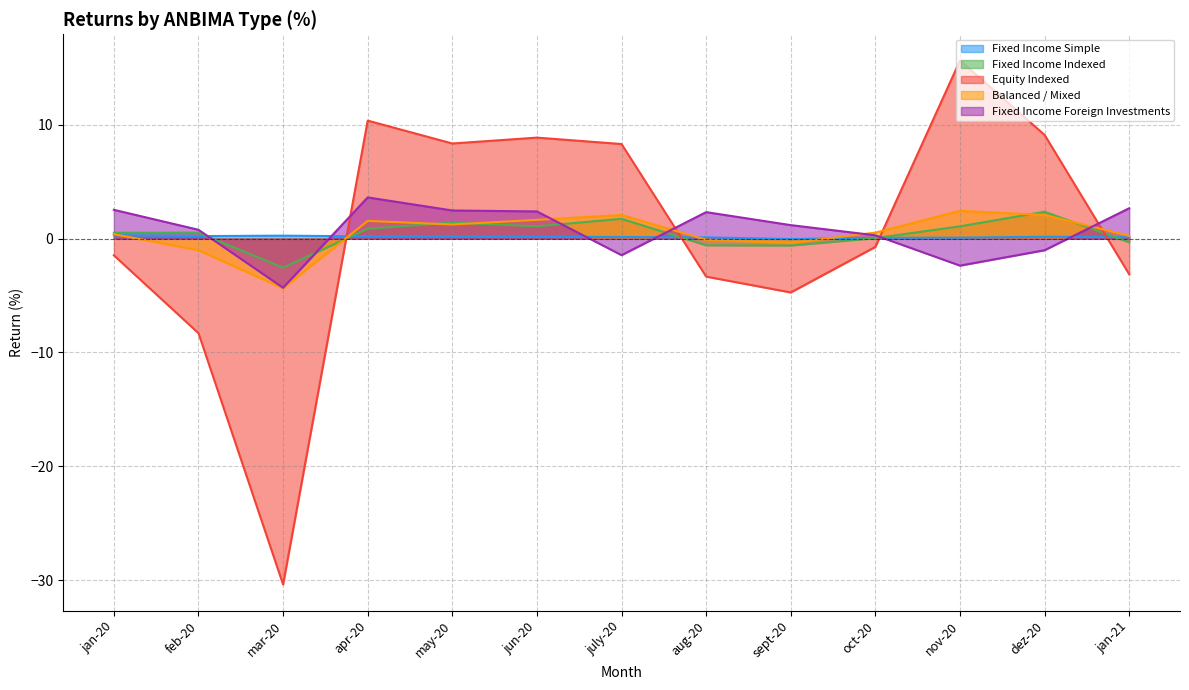

What is the average value of the Fixed Income Foreign Investments series?

0.7